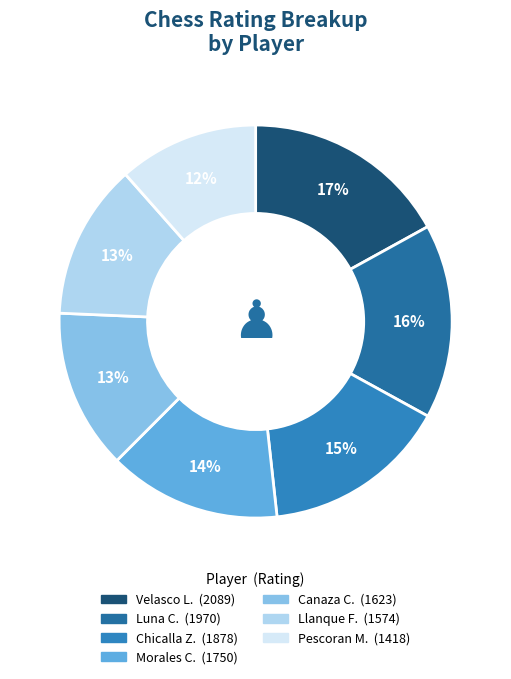

How many slices are in this pie chart?

7